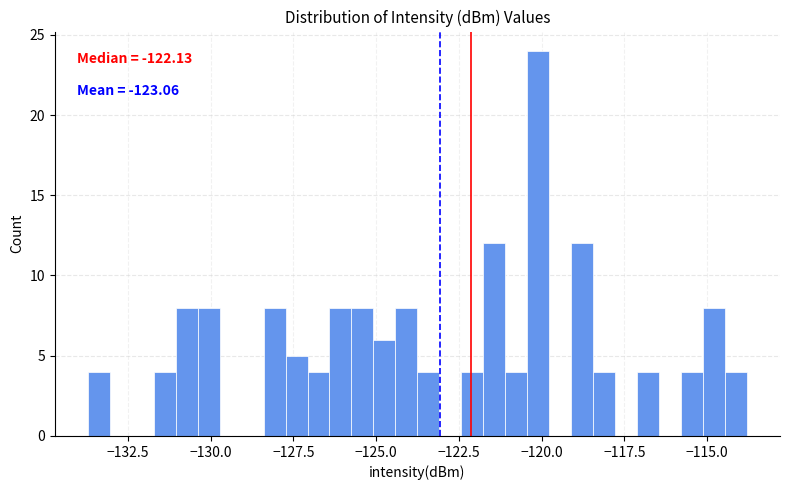

Read against the x-axis, roughly where is the centre of the tallest bar?

-120.0